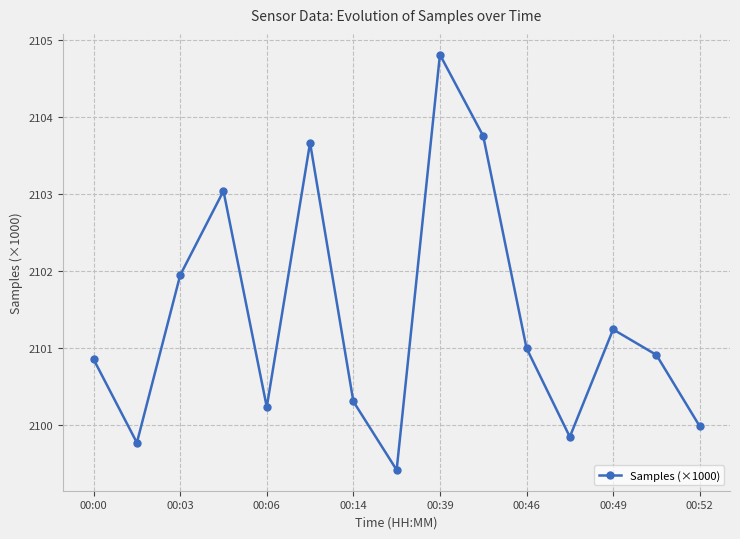

Reading left to right, transcribe all the data shown in this chart.

2100.9	2099.8	2101.9	2103.0	2100.2	2103.7	2100.3	2099.4	2104.8	2103.8	2101.0	2099.8	2101.2	2100.9	2100.0